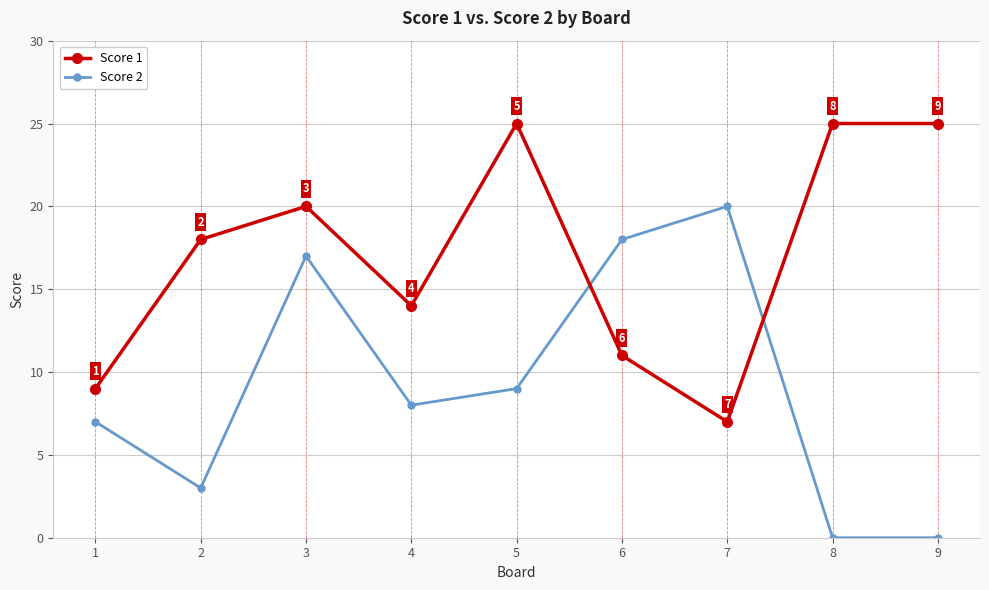

What is the spread (max minus min) of values at 1?

2